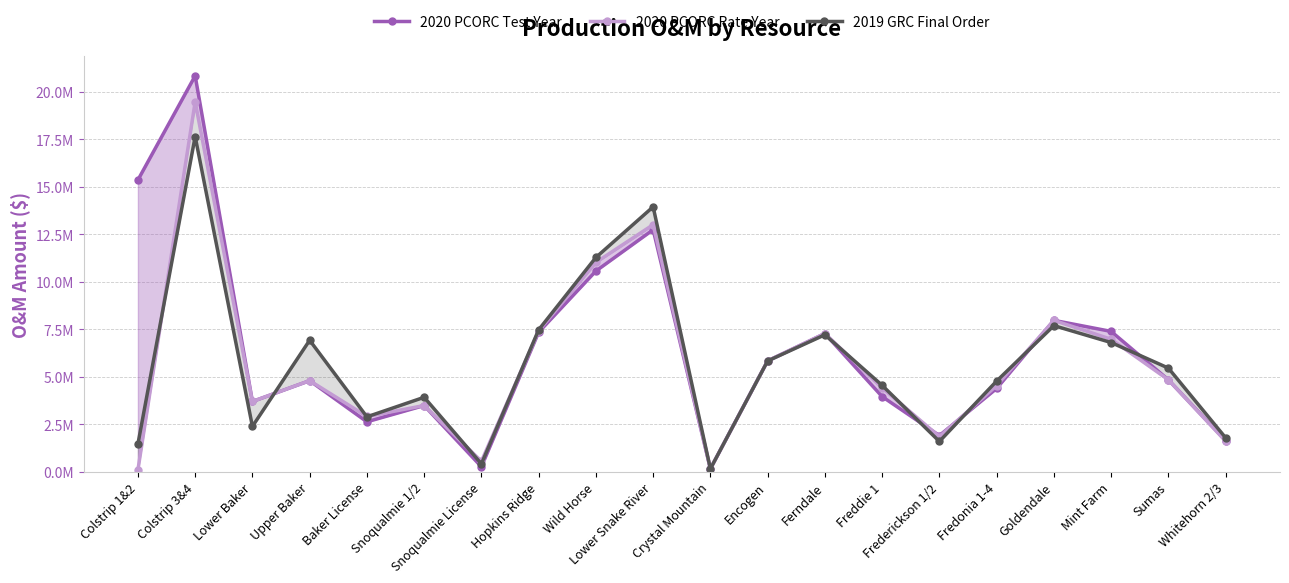

Reading left to right, list all the values displayed in this chart.

2020 PCORC Test Year: Colstrip 1&2=15360708.6	Colstrip 3&4=20850021.3	Lower Baker=3689935.3	Upper Baker=4787334.5	Baker License=2620205.7	Snoqualmie 1/2=3477531.4	Snoqualmie License=252629.7	Hopkins Ridge=7340012.0	Wild Horse=10563932.4	Lower Snake River=12740258.8	Crystal Mountain=144213.3	Encogen=5830115.3	Ferndale=7272075.6	Freddie 1=3948857.3	Frederickson 1/2=1894766.0	Fredonia 1-4=4376260.4	Goldendale=7965311.0	Mint Farm=7383065.3	Sumas=4832921.0	Whitehorn 2/3=1632749.7
2020 PCORC Rate Year: Colstrip 1&2=85941.0	Colstrip 3&4=19475528.2	Lower Baker=3689935.3	Upper Baker=4787334.5	Baker License=2902781.7	Snoqualmie 1/2=3477531.4	Snoqualmie License=539310.9	Hopkins Ridge=7410351.6	Wild Horse=11020648.5	Lower Snake River=13006448.8	Crystal Mountain=144213.3	Encogen=5830116.1	Ferndale=7272075.6	Freddie 1=4407443.3	Frederickson 1/2=1839368.9	Fredonia 1-4=4529311.5	Goldendale=7965311.0	Mint Farm=6969303.4	Sumas=4832919.2	Whitehorn 2/3=1599041.7
2019 GRC Final Order: Colstrip 1&2=1448718.0	Colstrip 3&4=17650331.9	Lower Baker=2377548.1	Upper Baker=6916980.7	Baker License=2881401.4	Snoqualmie 1/2=3912163.9	Snoqualmie License=403236.8	Hopkins Ridge=7466530.8	Wild Horse=11279896.5	Lower Snake River=13947992.9	Crystal Mountain=145177.8	Encogen=5826998.4	Ferndale=7205208.1	Freddie 1=4540880.2	Frederickson 1/2=1584888.6	Fredonia 1-4=4765514.6	Goldendale=7686664.0	Mint Farm=6796734.4	Sumas=5450490.3	Whitehorn 2/3=1777918.4